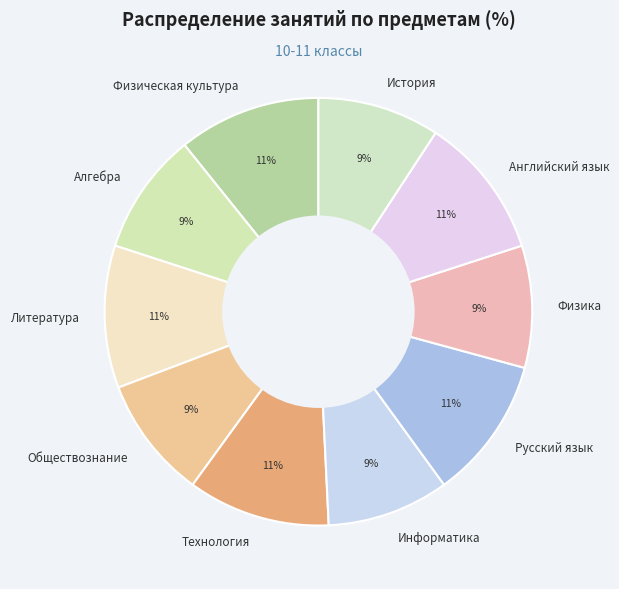

Does any single category account for the majority?

No